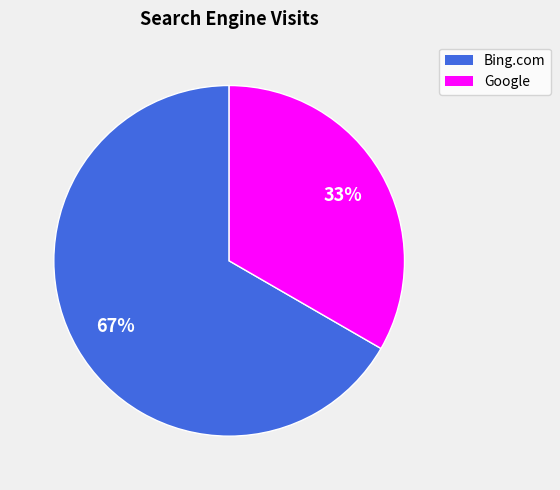

Is there any slice that represents more than half of the pie?

Yes